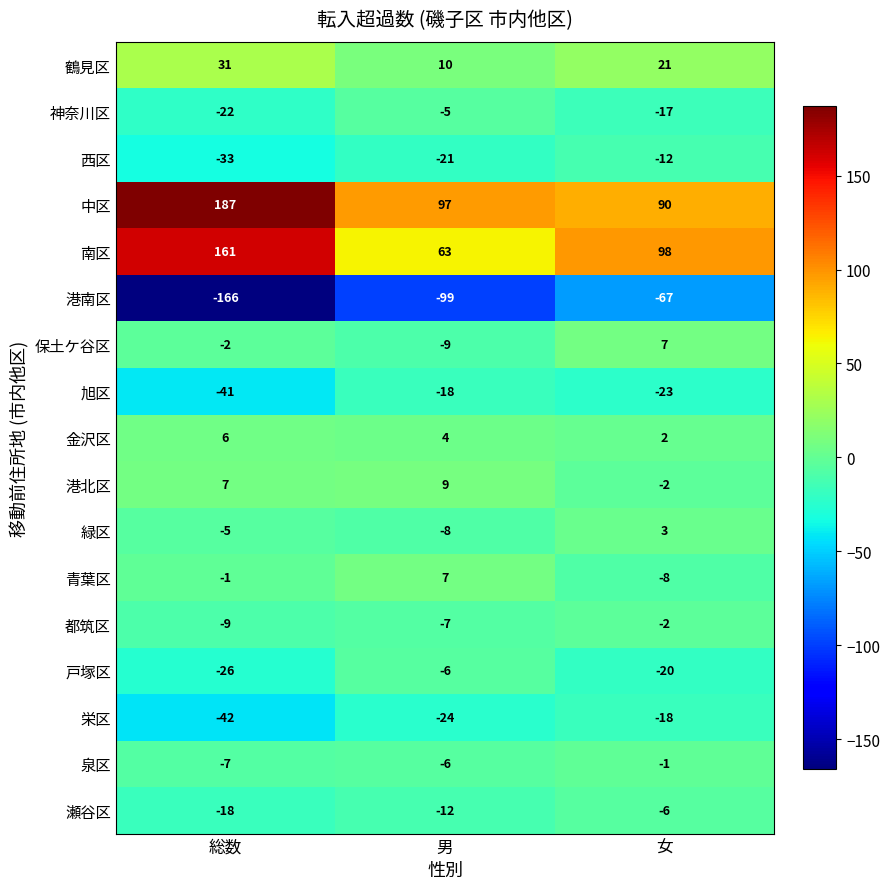

Rank the categories by 保土ケ谷区 value from highest to lowest.

女, 総数, 男